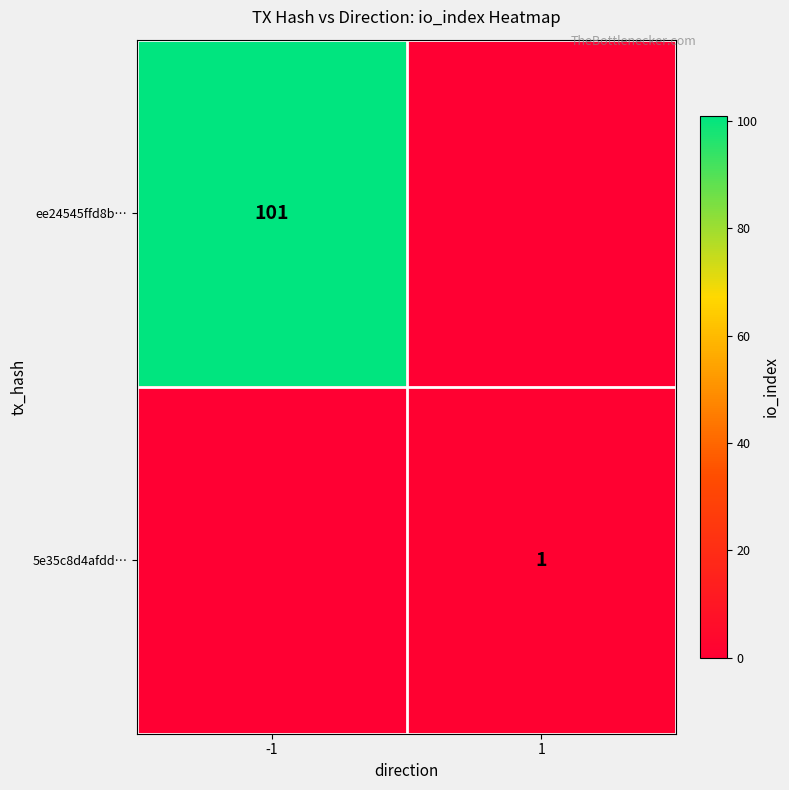

True or false: ee24545ffd8b… has a value of 101 at -1.

True